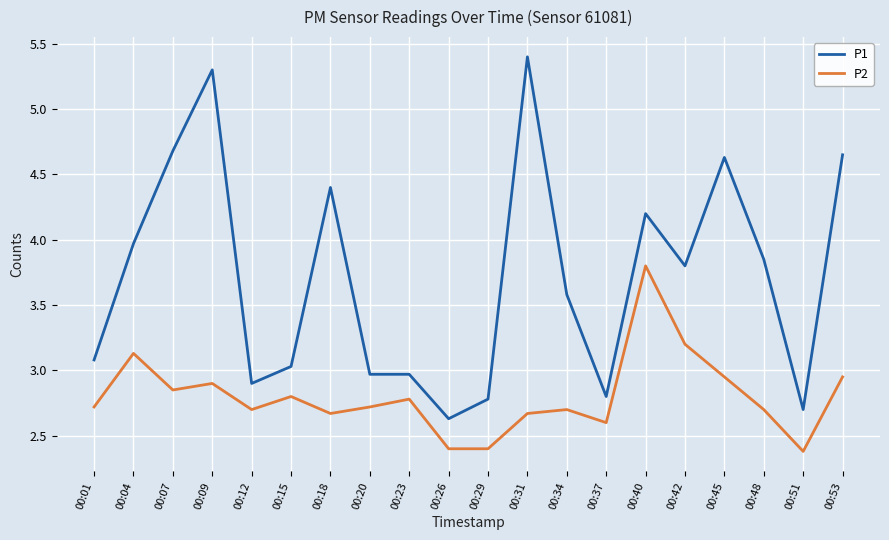

How many lines are shown in the chart?

2